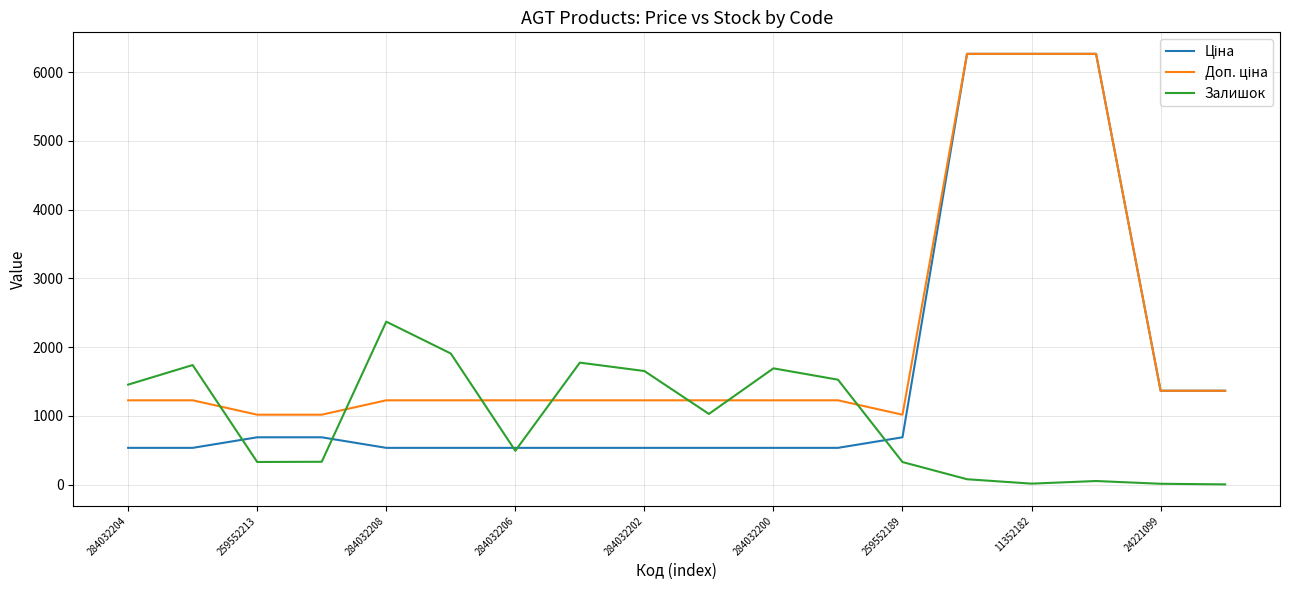

What is the maximum value for Залишок?

2371.0